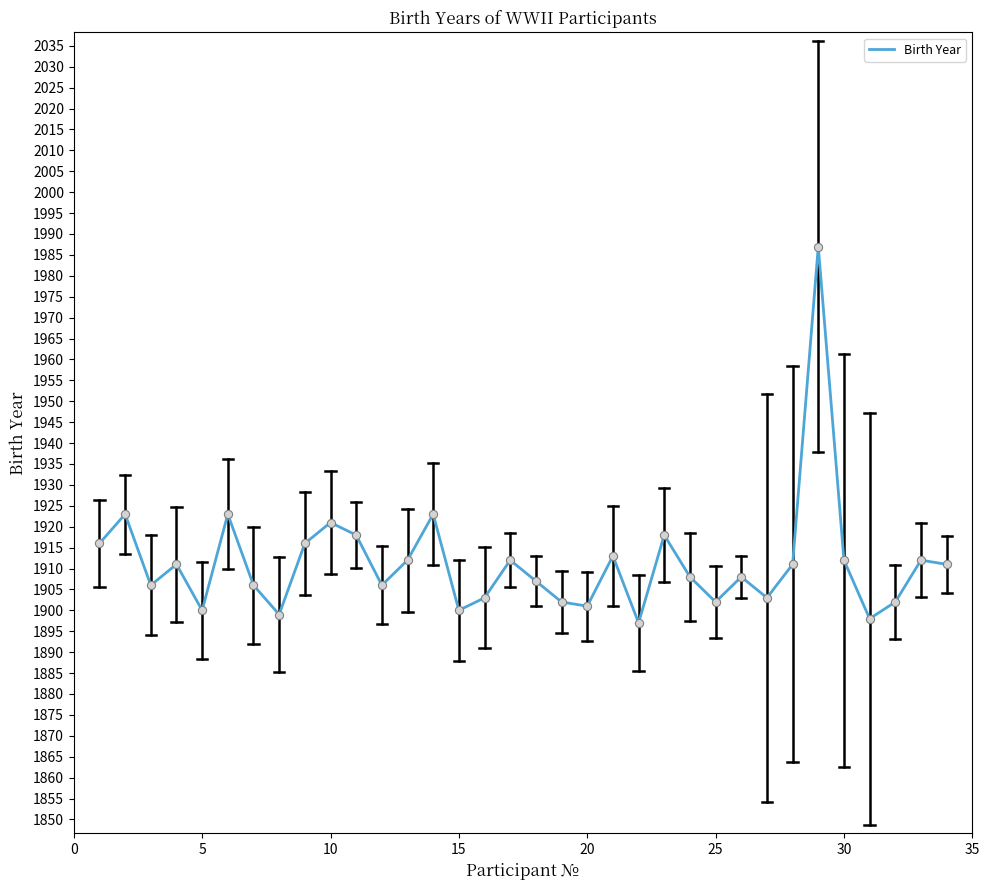

What is the greatest value displayed?

1987